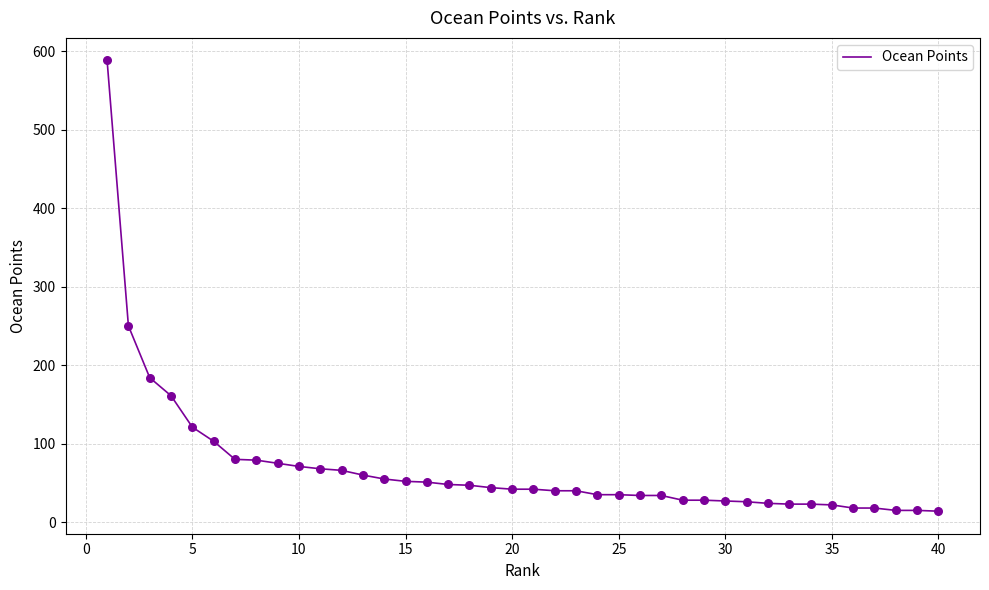

What is the maximum value shown in the chart?

588